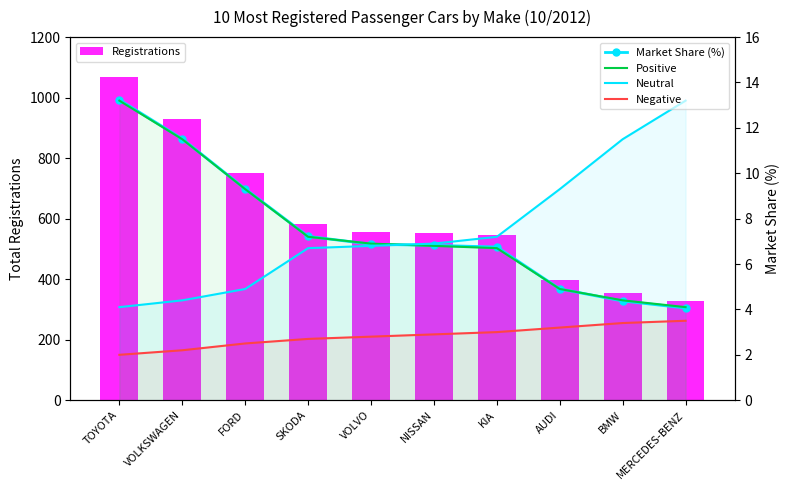

The Registrations series shows 864.5 at SKODA. True or false?

False